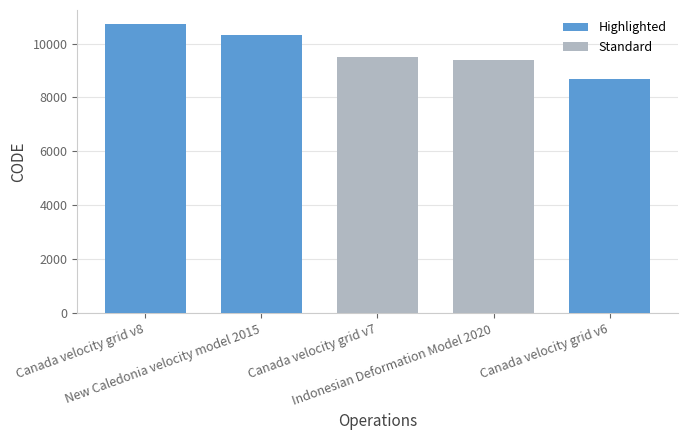

Read the value at Canada velocity grid v6, to the nearest 50.

8700